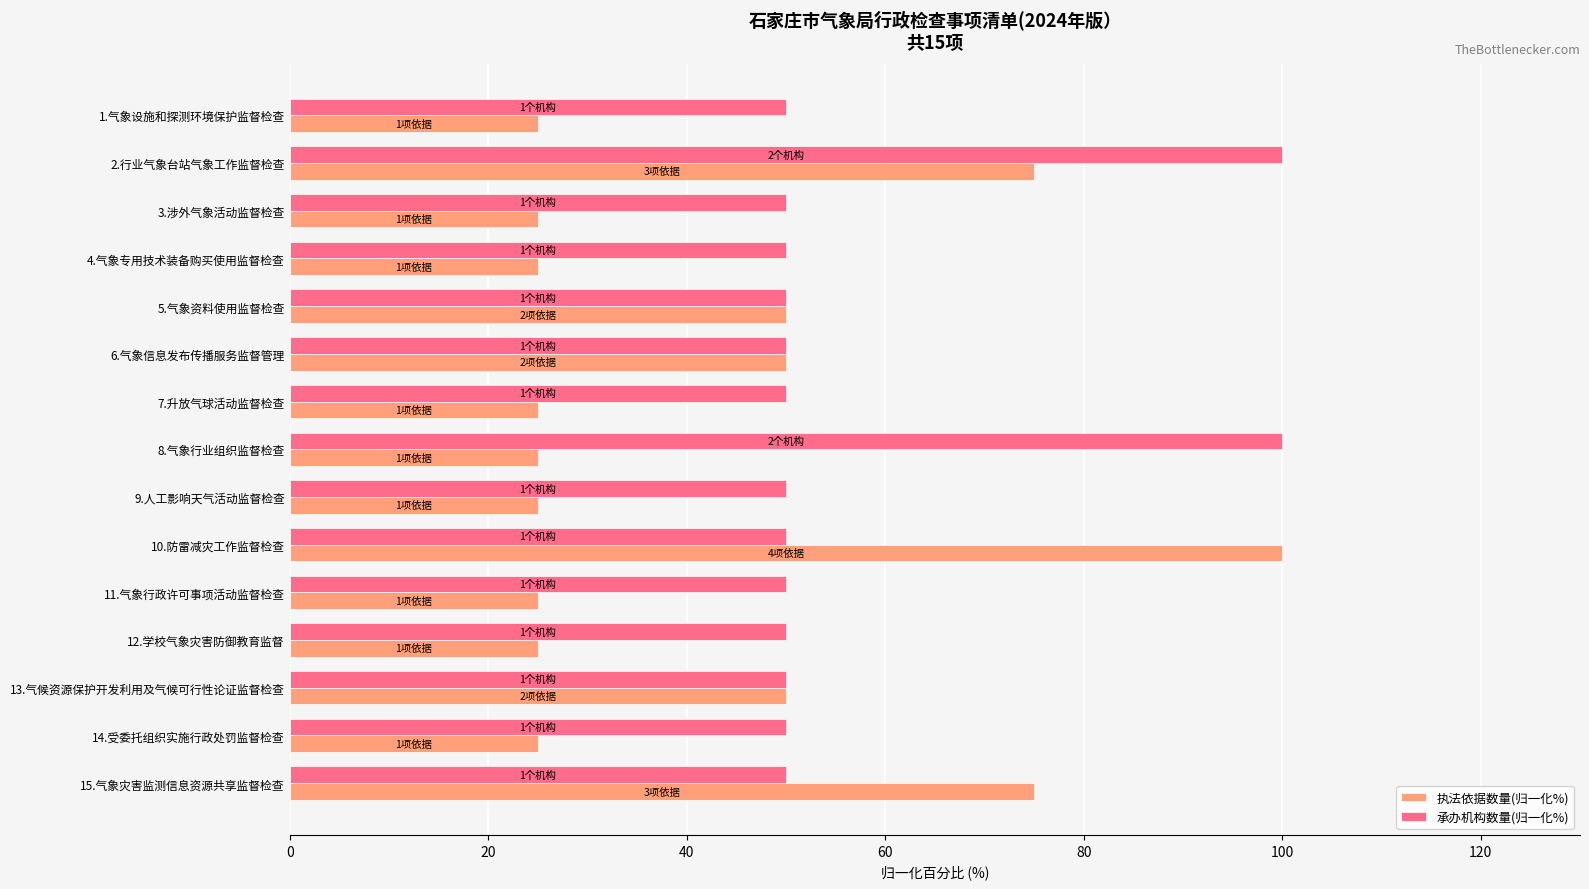

List the series in order of their overall mean, highest first.

承办机构数量(归一化%), 执法依据数量(归一化%)